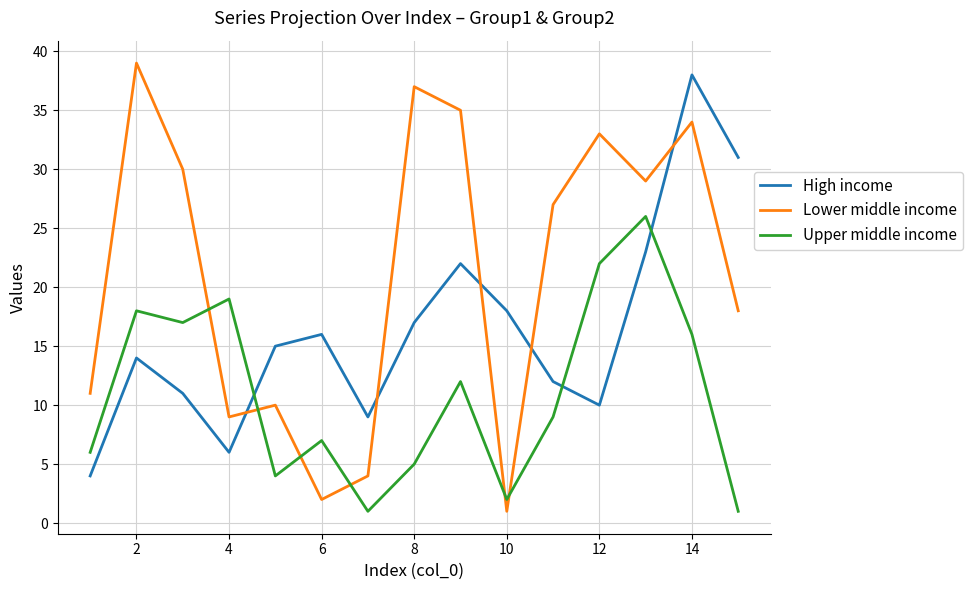

What is the difference between the maximum and minimum values in the Upper middle income series?

25